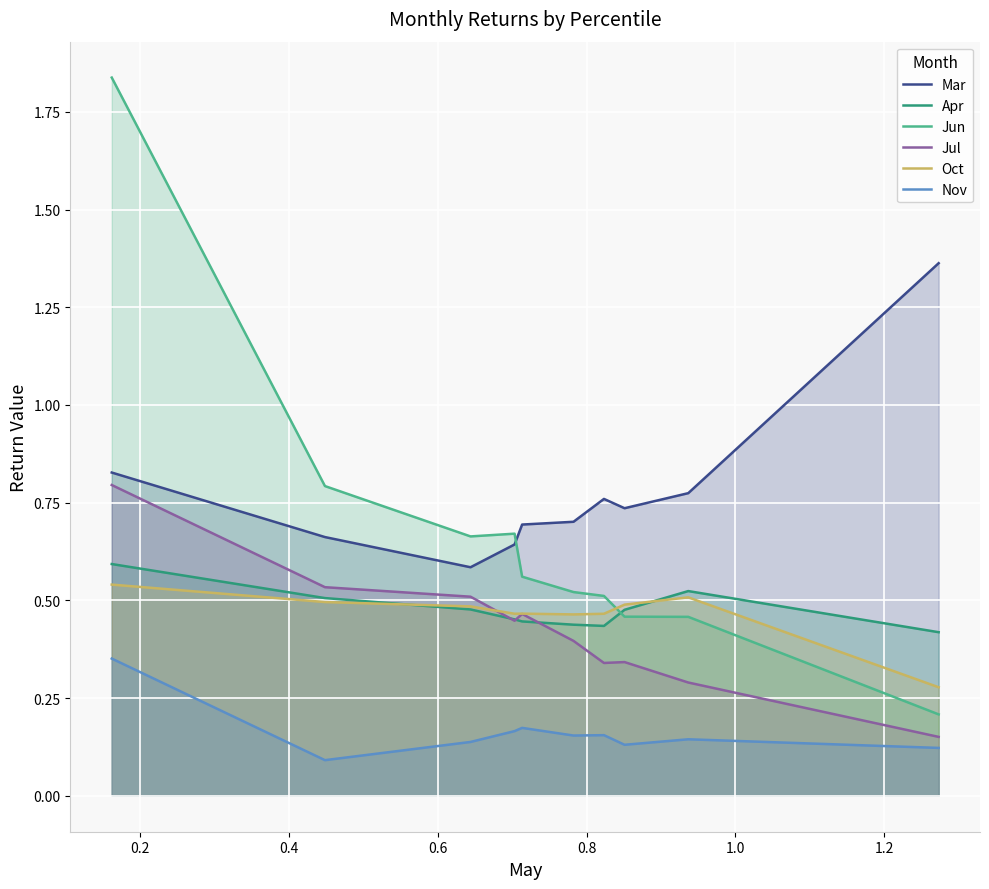

What is the greatest value displayed?

1.8